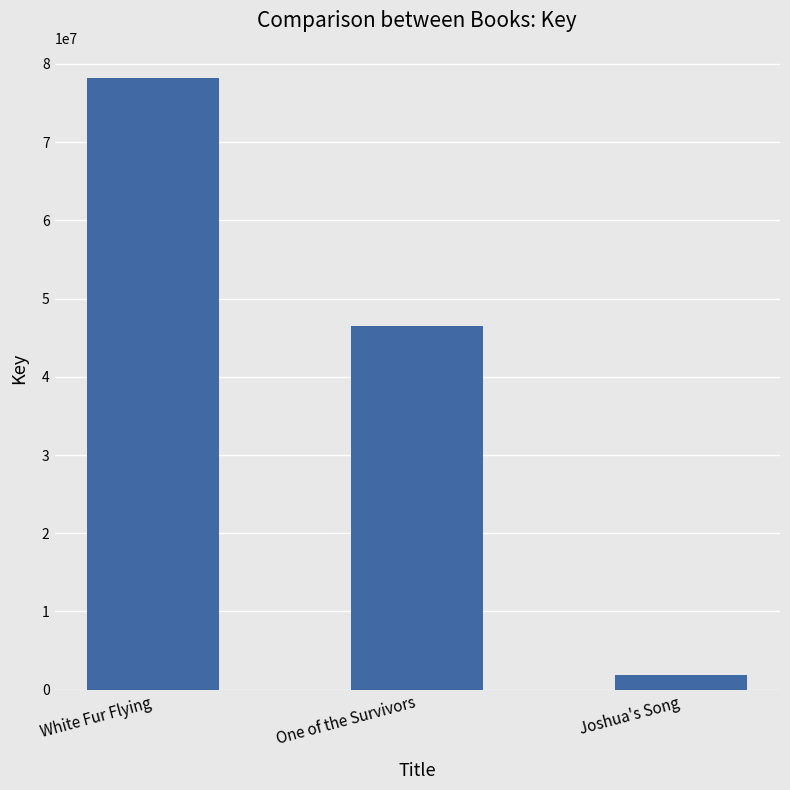

Reading right to left, transcribe all the data shown in this chart.

Joshua's Song=1872317	One of the Survivors=46477259	White Fur Flying=78141489